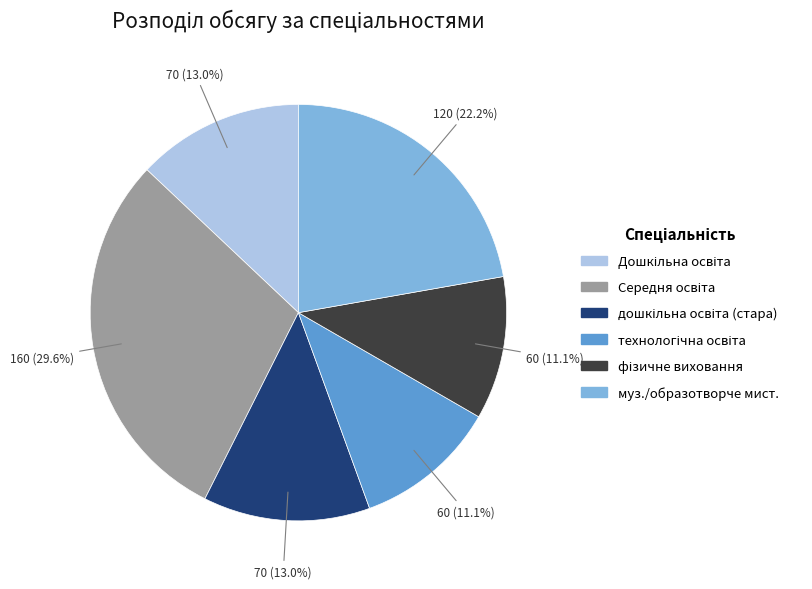

Does any single category account for the majority?

No